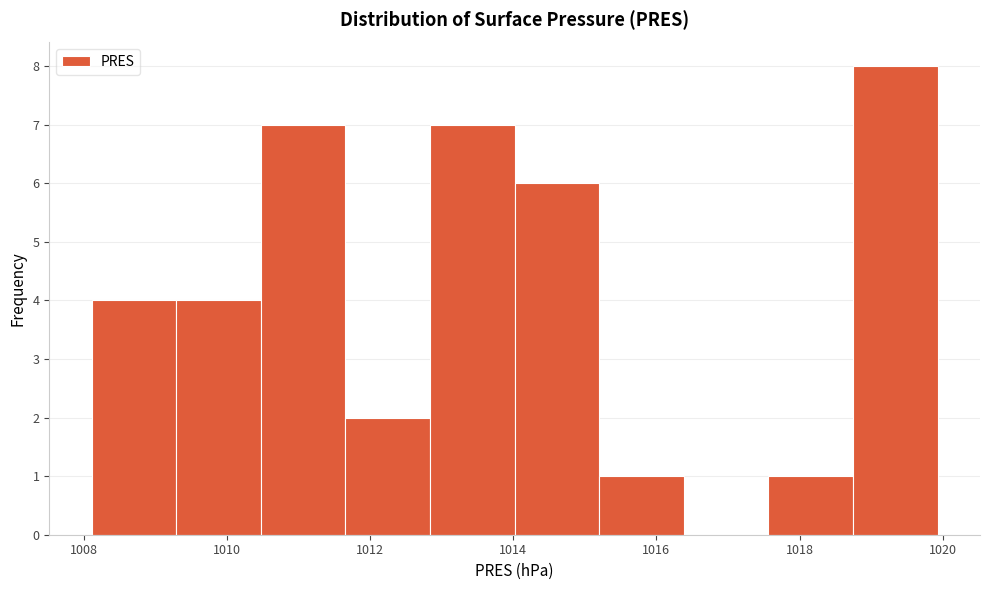

Reading left to right, list every bar in this chart as the range it spans on the x-axis followed by its height. Neither the bar edges nor the heights are printed on the chart, so give them approximately, as read against the axes.

1008.2 to 1009.2: 4
1009.2 to 1010.4: 4
1010.4 to 1011.6: 7
1011.6 to 1012.8: 2
1012.8 to 1014.0: 7
1014.0 to 1015.2: 6
1015.2 to 1016.4: 1
1016.4 to 1017.6: 0
1017.6 to 1018.8: 1
1018.8 to 1020.0: 8